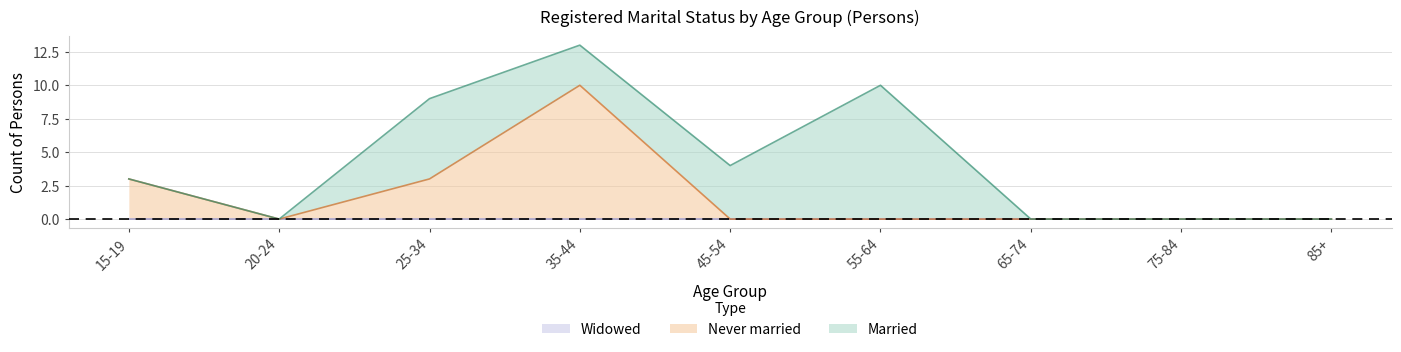

True or false: Married has more than 1 points higher than both neighbors.

True